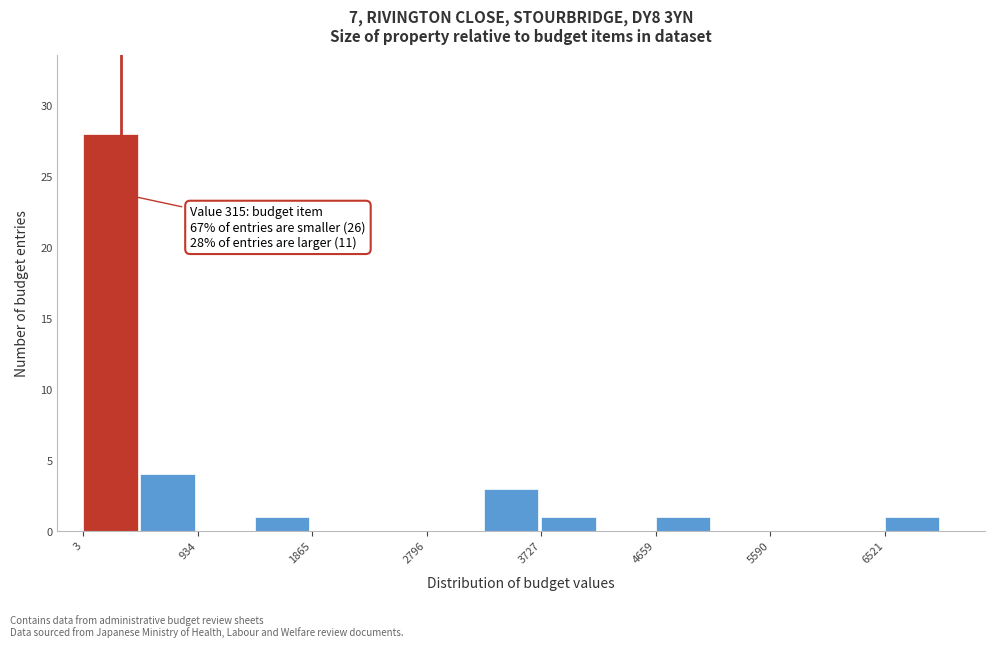

Which range on the x-axis has the tallest bar?

0 to 500